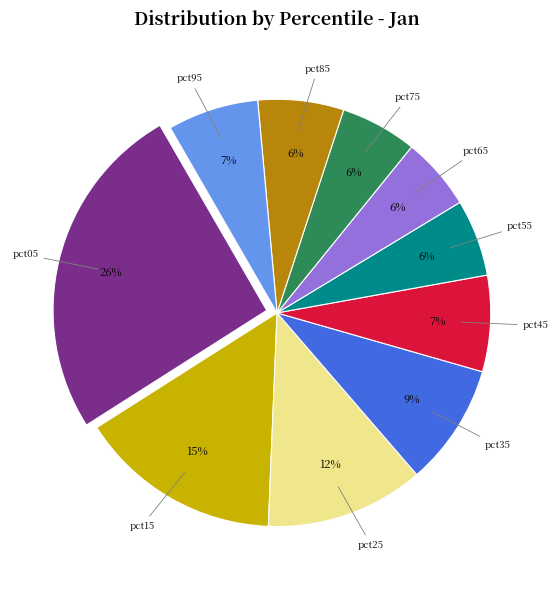

To the nearest percent, what is the difference between the largest and smallest slice percentages?

20%